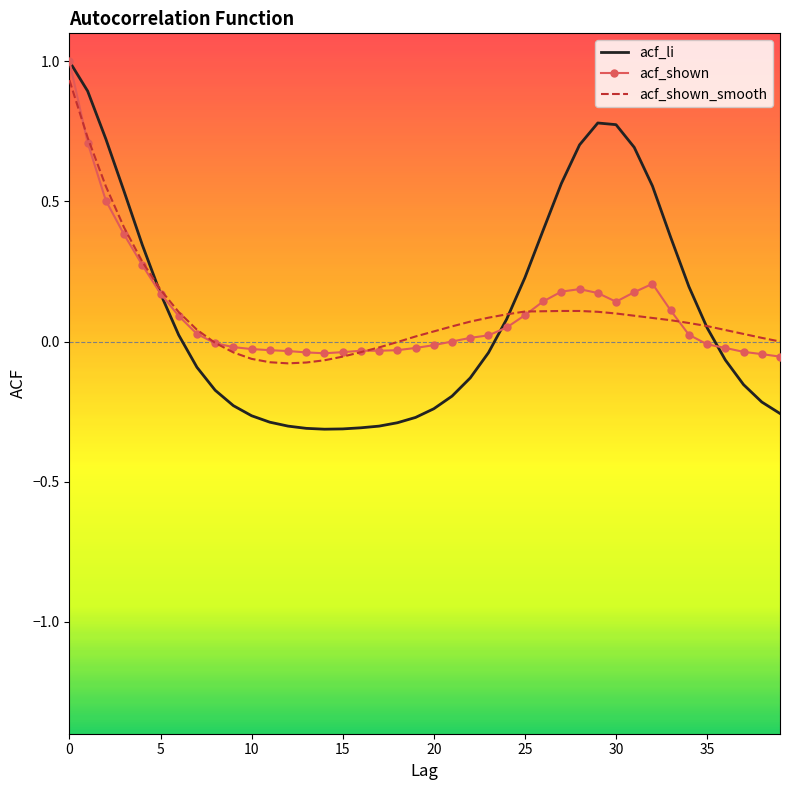

What is the highest value of the acf_li series?

1.0